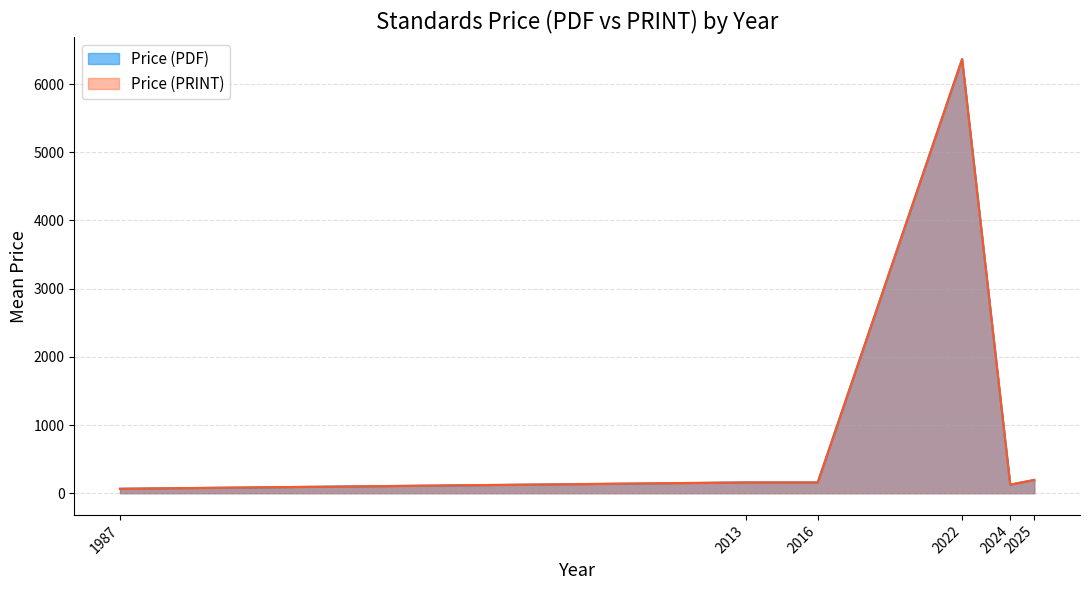

True or false: Price (PDF) and Price (PRINT) intersect in this chart.

False